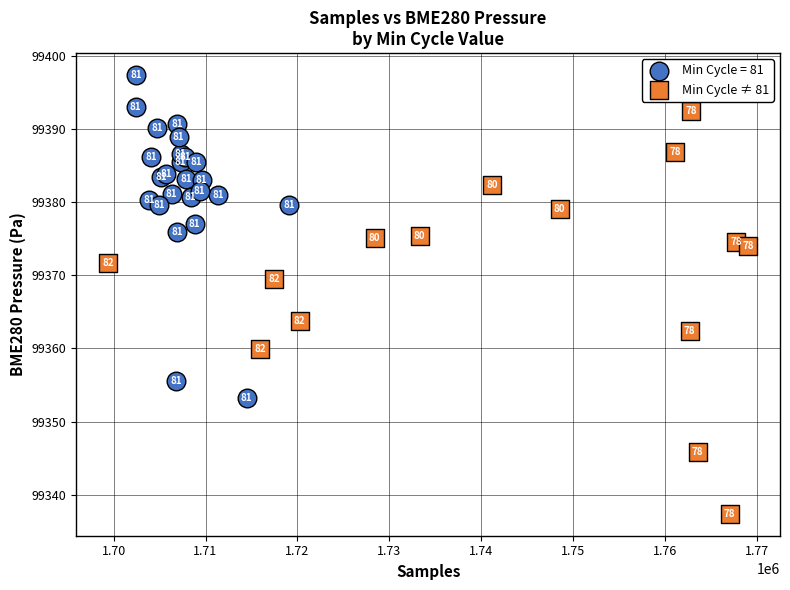

Which series reaches the minimum Y coordinate?

Min Cycle ≠ 81